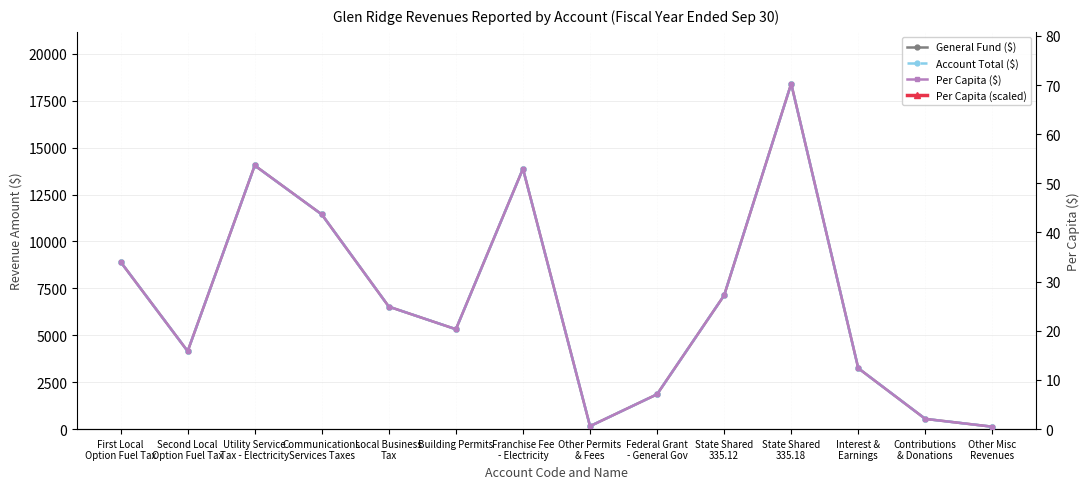

Reading left to right, extract all data points from this chart.

General Fund ($): First Local
Option Fuel Tax=8914.0	Second Local
Option Fuel Tax=4152.0	Utility Service
Tax - Electricity=14050.0	Communications
Services Taxes=11442.0	Local Business
Tax=6526.0	Building Permits=5323.0	Franchise Fee
- Electricity=13878.0	Other Permits
& Fees=158.0	Federal Grant
- General Gov=1857.0	State Shared
335.12=7128.0	State Shared
335.18=18410.0	Interest &
Earnings=3247.0	Contributions
& Donations=545.0	Other Misc
Revenues=128.0
Account Total ($): First Local
Option Fuel Tax=8914.0	Second Local
Option Fuel Tax=4152.0	Utility Service
Tax - Electricity=14050.0	Communications
Services Taxes=11442.0	Local Business
Tax=6526.0	Building Permits=5323.0	Franchise Fee
- Electricity=13878.0	Other Permits
& Fees=158.0	Federal Grant
- General Gov=1857.0	State Shared
335.12=7128.0	State Shared
335.18=18410.0	Interest &
Earnings=3247.0	Contributions
& Donations=545.0	Other Misc
Revenues=128.0
Per Capita ($): First Local
Option Fuel Tax=34.0	Second Local
Option Fuel Tax=15.8	Utility Service
Tax - Electricity=53.6	Communications
Services Taxes=43.7	Local Business
Tax=24.9	Building Permits=20.3	Franchise Fee
- Electricity=53.0	Other Permits
& Fees=0.6	Federal Grant
- General Gov=7.1	State Shared
335.12=27.2	State Shared
335.18=70.3	Interest &
Earnings=12.4	Contributions
& Donations=2.1	Other Misc
Revenues=0.5
Per Capita (scaled): First Local
Option Fuel Tax=8912.9	Second Local
Option Fuel Tax=4152.5	Utility Service
Tax - Electricity=14050.5	Communications
Services Taxes=11441.1	Local Business
Tax=6526.2	Building Permits=5323.6	Franchise Fee
- Electricity=13877.6	Other Permits
& Fees=157.2	Federal Grant
- General Gov=1857.5	State Shared
335.12=7128.7	State Shared
335.18=18410.0	Interest &
Earnings=3246.0	Contributions
& Donations=544.9	Other Misc
Revenues=128.4